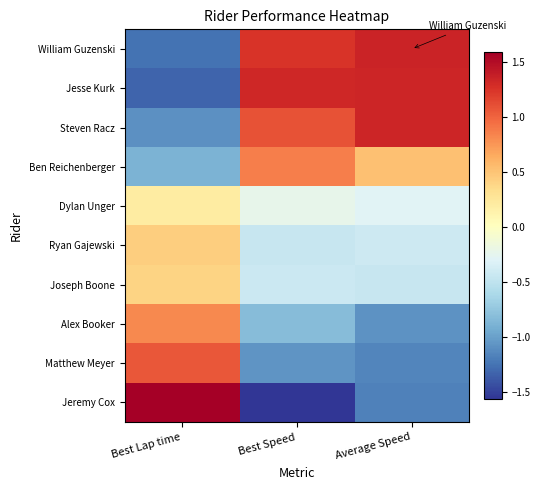

Reading left to right, extract all data points from this chart.

William Guzenski: Best Lap time=-1.2	Best Speed=1.3	Average Speed=1.4
Jesse Kurk: Best Lap time=-1.3	Best Speed=1.3	Average Speed=1.3
Steven Racz: Best Lap time=-1.1	Best Speed=1.1	Average Speed=1.3
Ben Reichenberger: Best Lap time=-0.9	Best Speed=0.9	Average Speed=0.5
Dylan Unger: Best Lap time=0.2	Best Speed=-0.2	Average Speed=-0.3
Ryan Gajewski: Best Lap time=0.4	Best Speed=-0.5	Average Speed=-0.4
Joseph Boone: Best Lap time=0.4	Best Speed=-0.4	Average Speed=-0.4
Alex Booker: Best Lap time=0.8	Best Speed=-0.8	Average Speed=-1.1
Matthew Meyer: Best Lap time=1.1	Best Speed=-1.1	Average Speed=-1.2
Jeremy Cox: Best Lap time=1.6	Best Speed=-1.6	Average Speed=-1.2